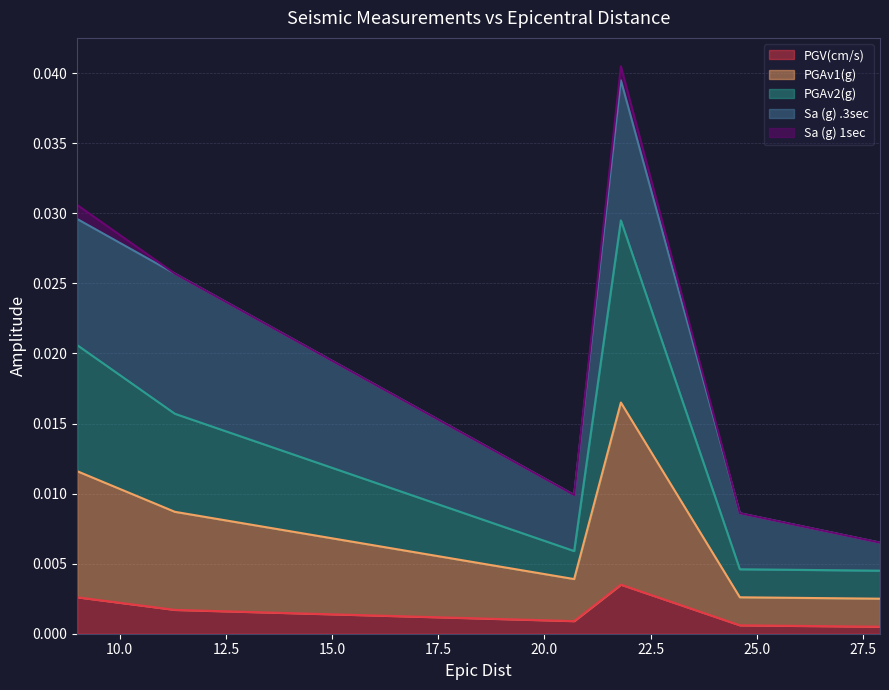

True or false: PGAv2(g) and PGV(cm/s) cross at least once.

False